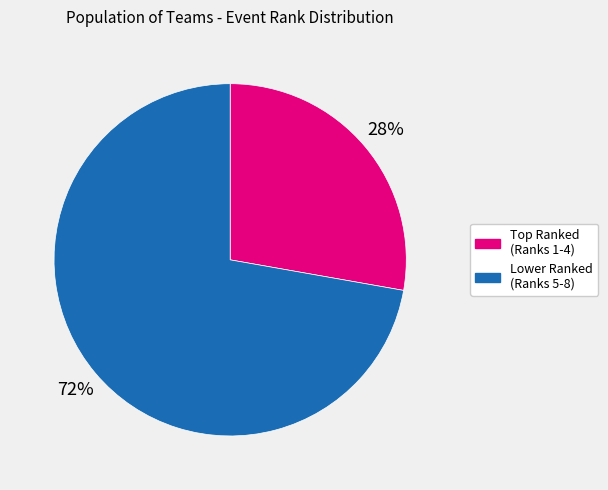

Is there any slice that represents more than half of the pie?

Yes